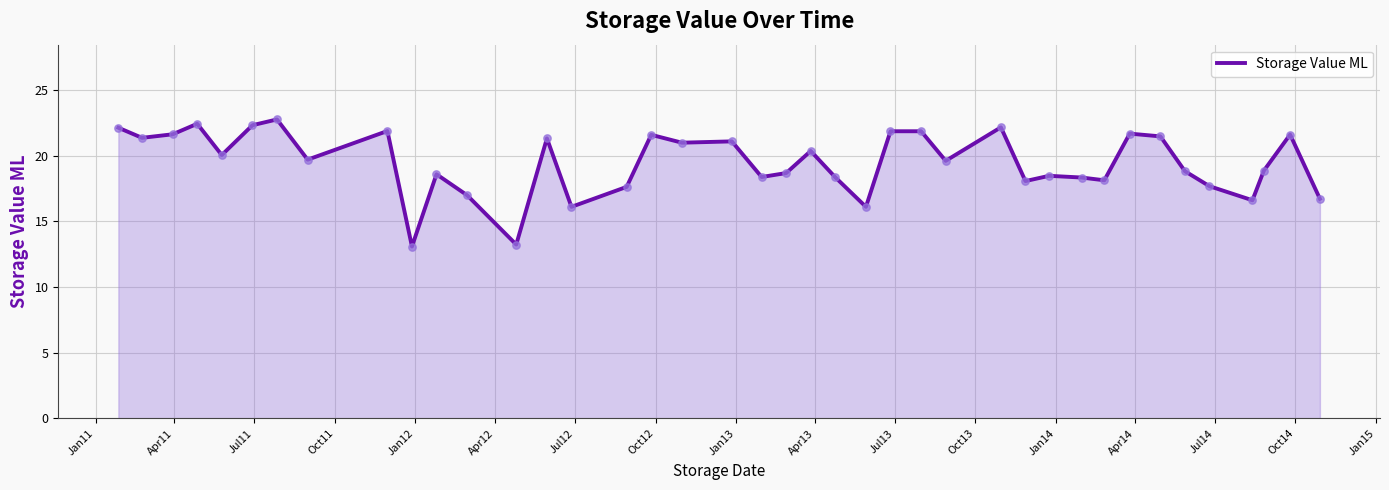

What is the difference between the maximum and minimum values?

9.7